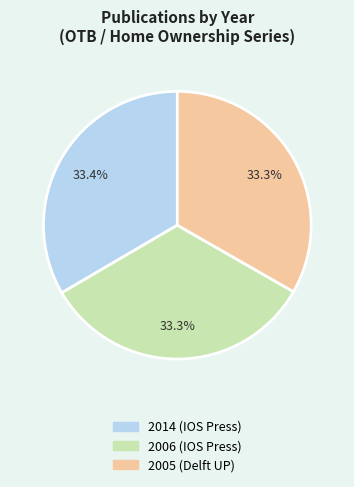

Is 2014 (IOS Press) the majority of the pie?

No